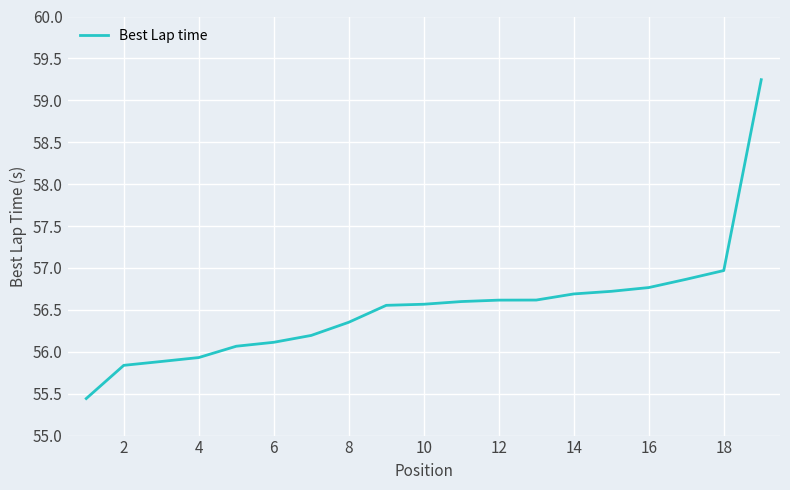

What is the difference between the maximum and minimum values?

3.8